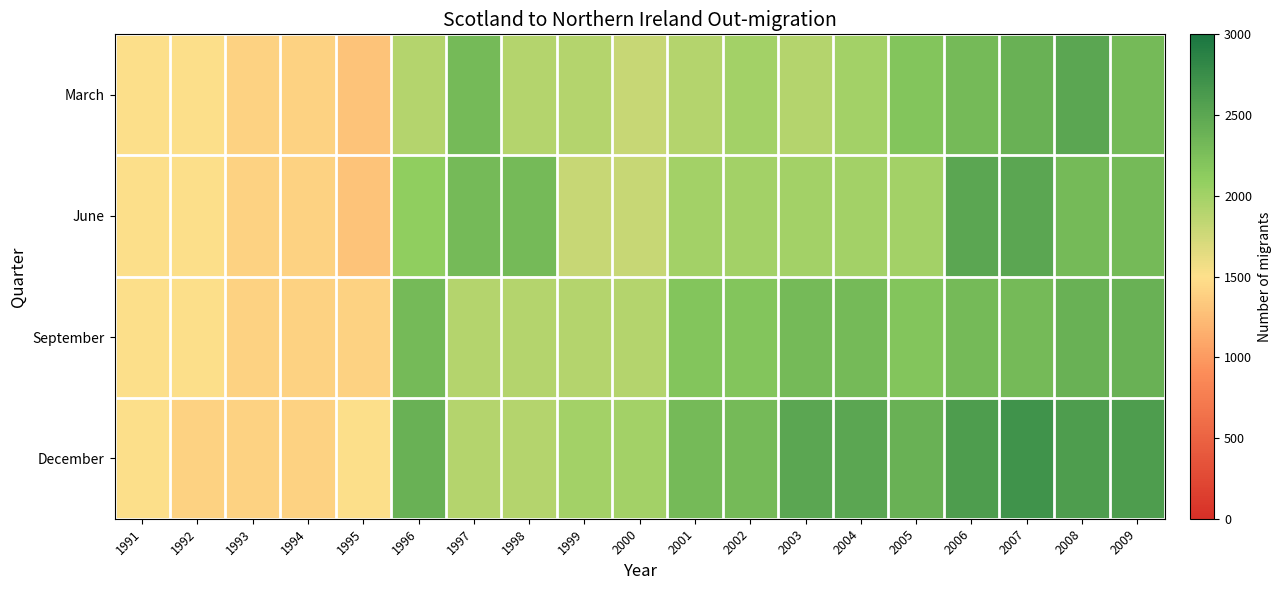

At which category is the sum across all series the highest?

2007